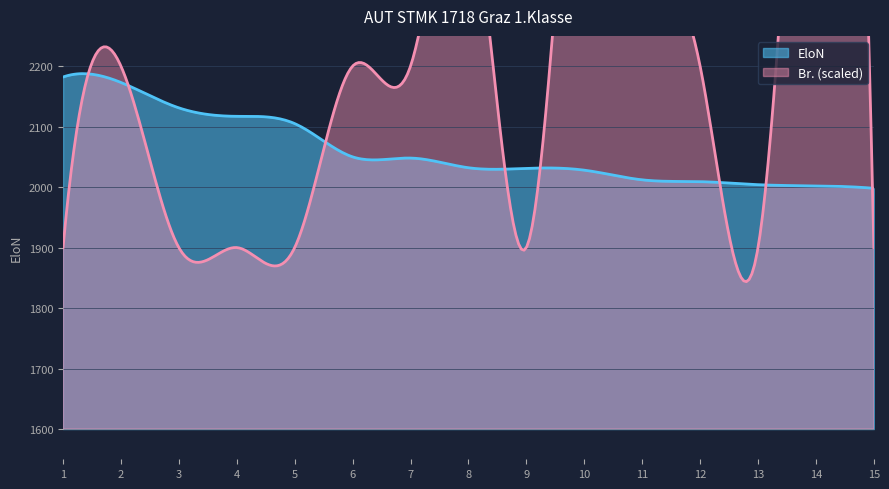

Does the chart display data point markers on the line(s)?

No